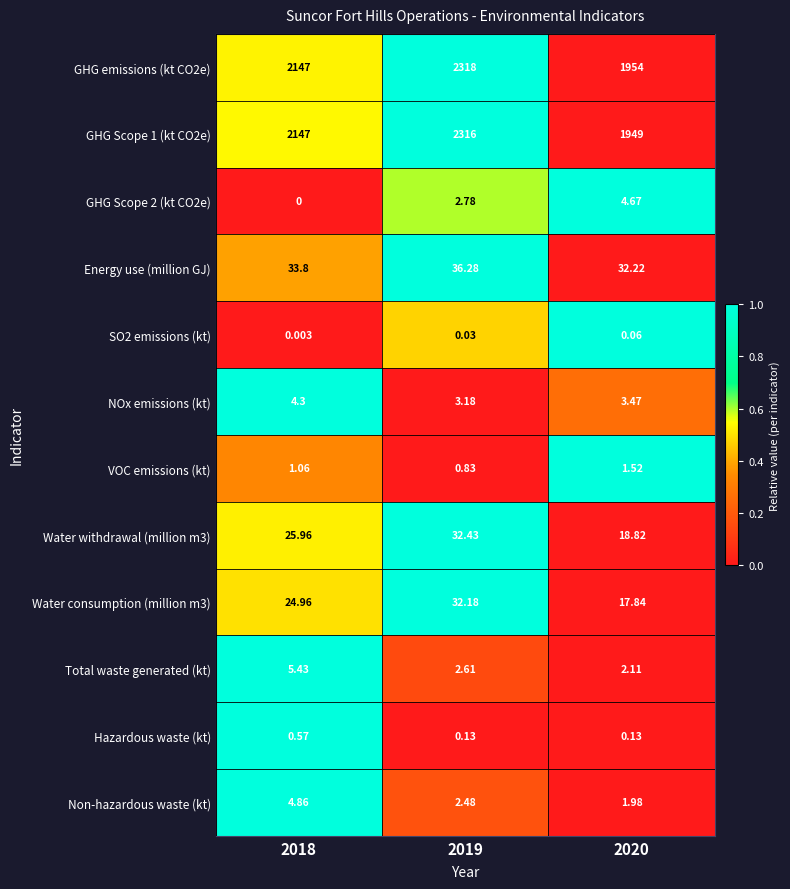

Is the value of VOC emissions (kt) at 2019 greater than the value of SO2 emissions (kt) at 2018?

Yes